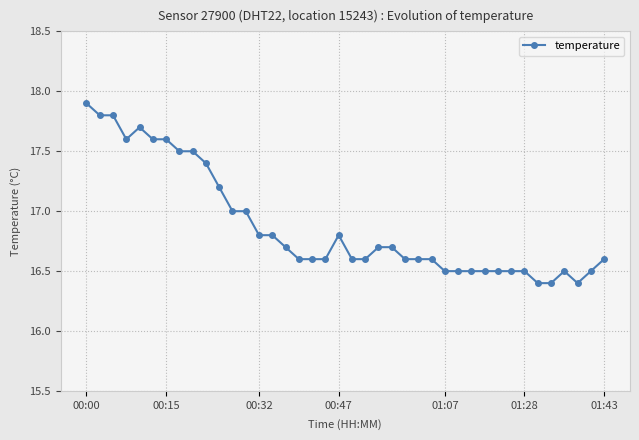

Reading left to right, extract all data points from this chart.

17.9	17.8	17.8	17.6	17.7	17.6	17.6	17.5	17.5	17.4	17.2	17.0	17.0	16.8	16.8	16.7	16.6	16.6	16.6	16.8	16.6	16.6	16.7	16.7	16.6	16.6	16.6	16.5	16.5	16.5	16.5	16.5	16.5	16.5	16.4	16.4	16.5	16.4	16.5	16.6